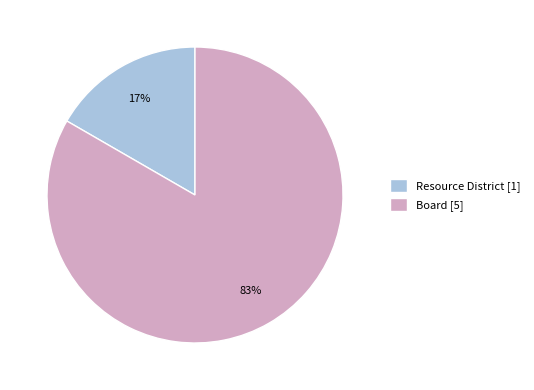

Does Board represent more than half of the total?

Yes